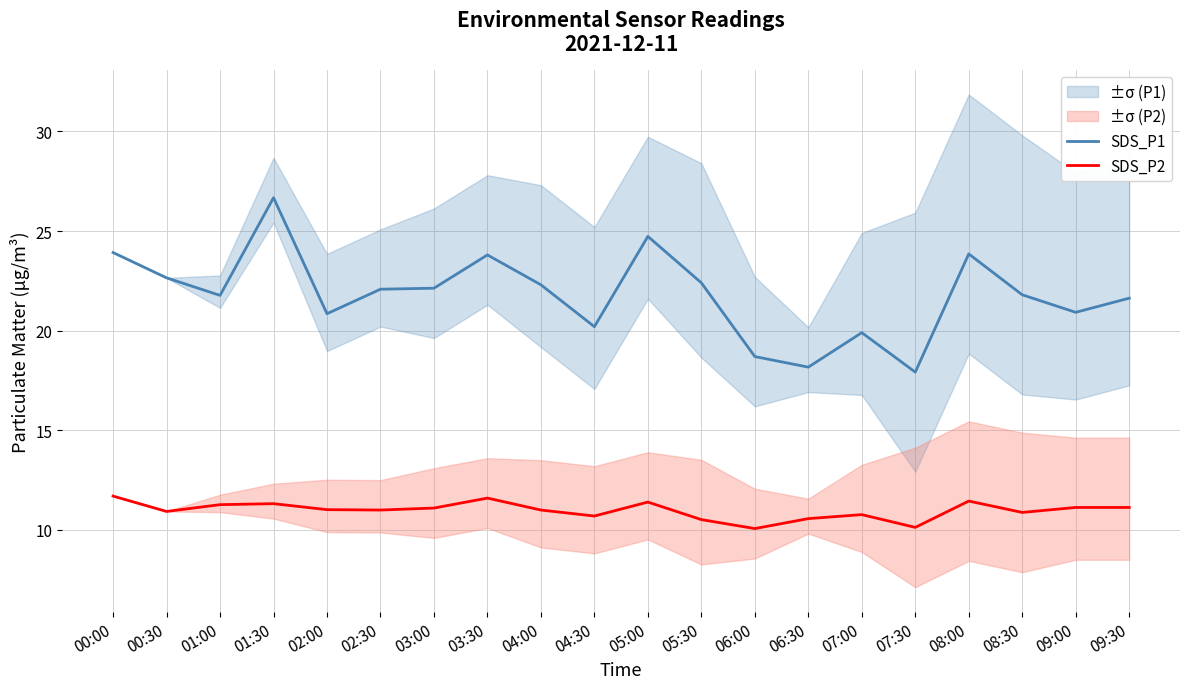

Is this an area chart (filled region under the line)?

No